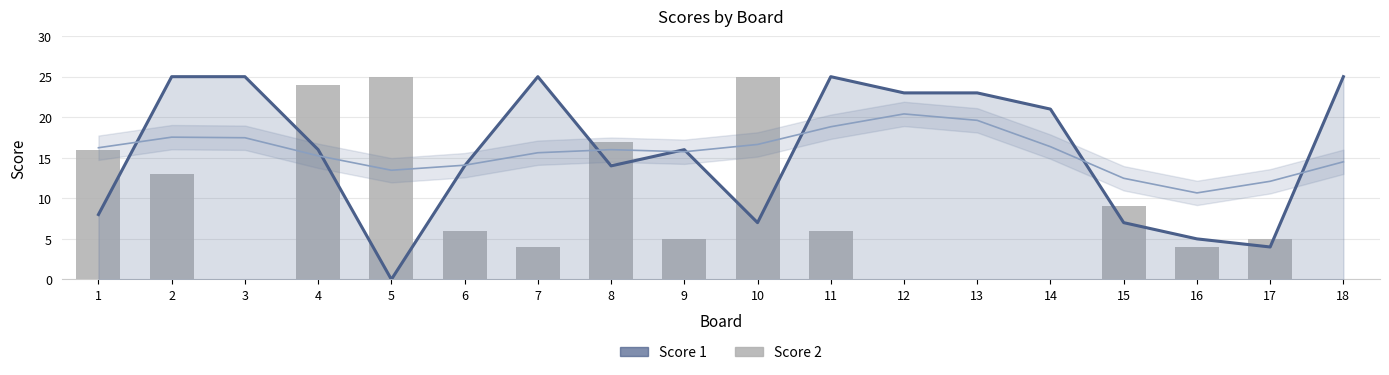

Does the chart contain any negative values?

No